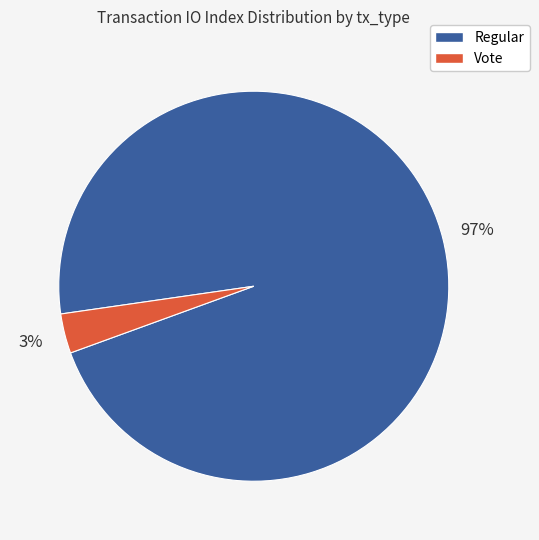

Is there a majority slice in this chart?

Yes